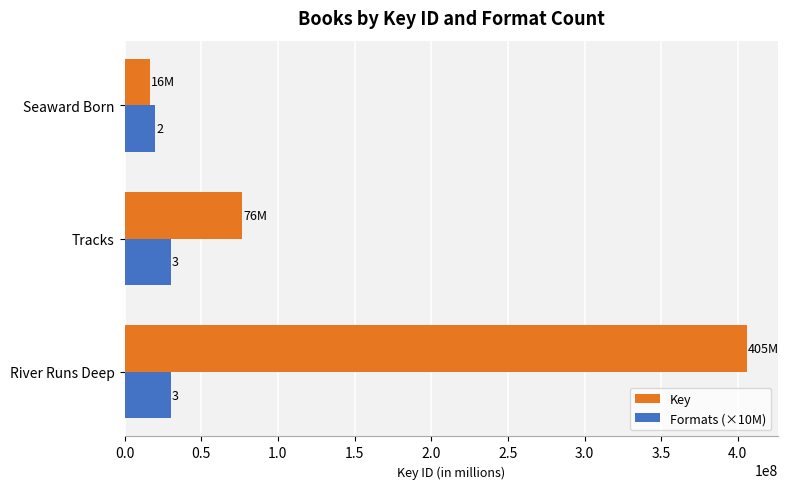

What are all the series names shown in the legend?

Key, Formats (×10M)